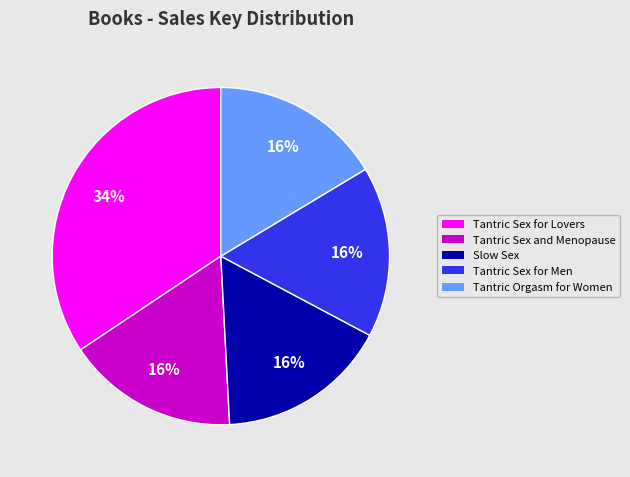

To the nearest percent, what portion does Tantric Sex and Menopause represent?

16%